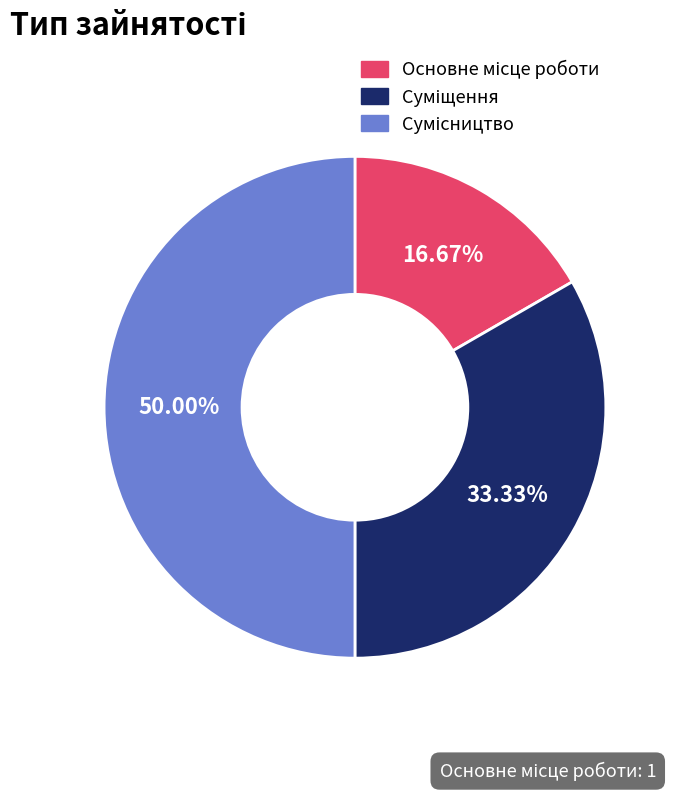

Which category has the biggest portion of the pie?

Сумісництво